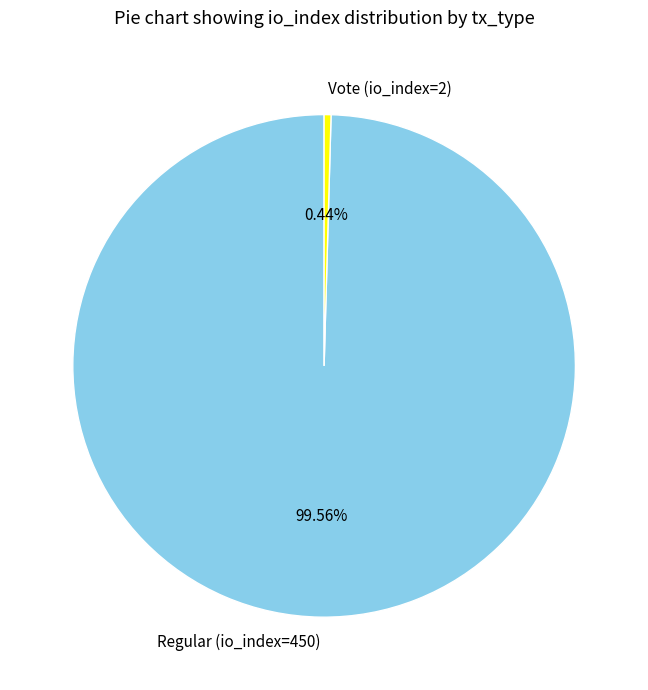

To the nearest percent, what portion does Regular (io_index=450) represent?

100%